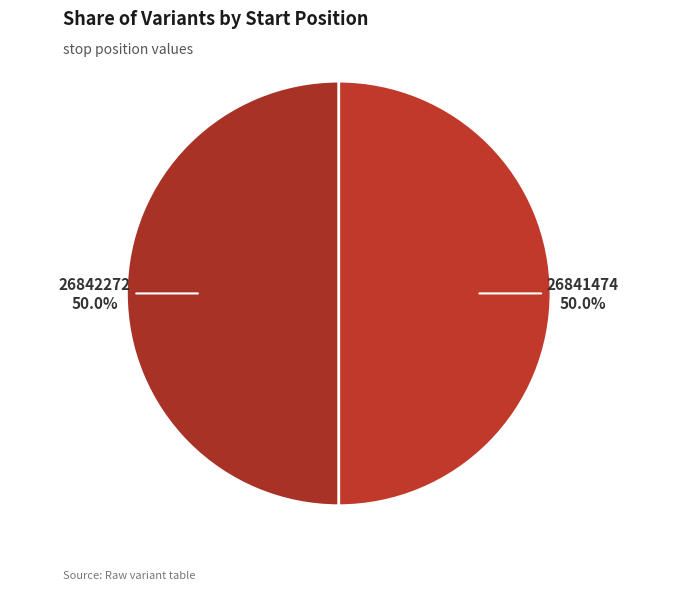

What percentage do 26841474 and 26842272 together represent?

100.0%